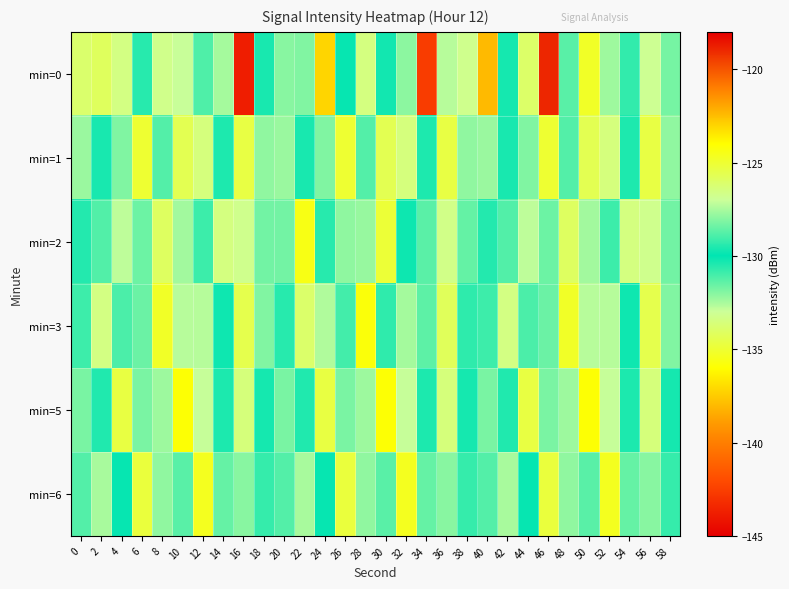

Which has a higher value, 54 or 12?

12